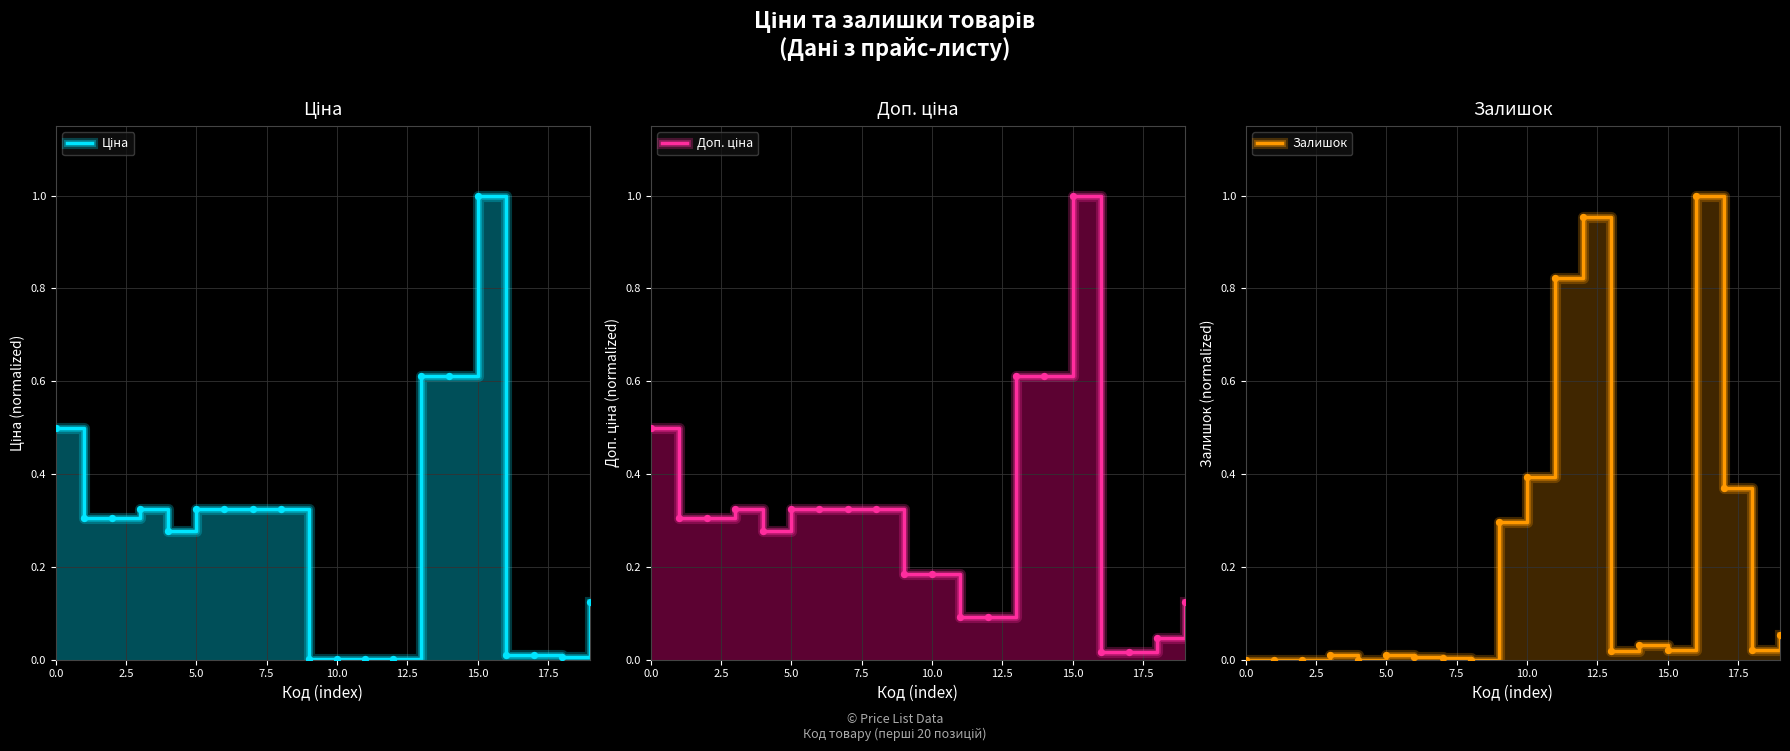

Is the value of Залишок at 19 greater than the value of Доп. ціна at 19?

No